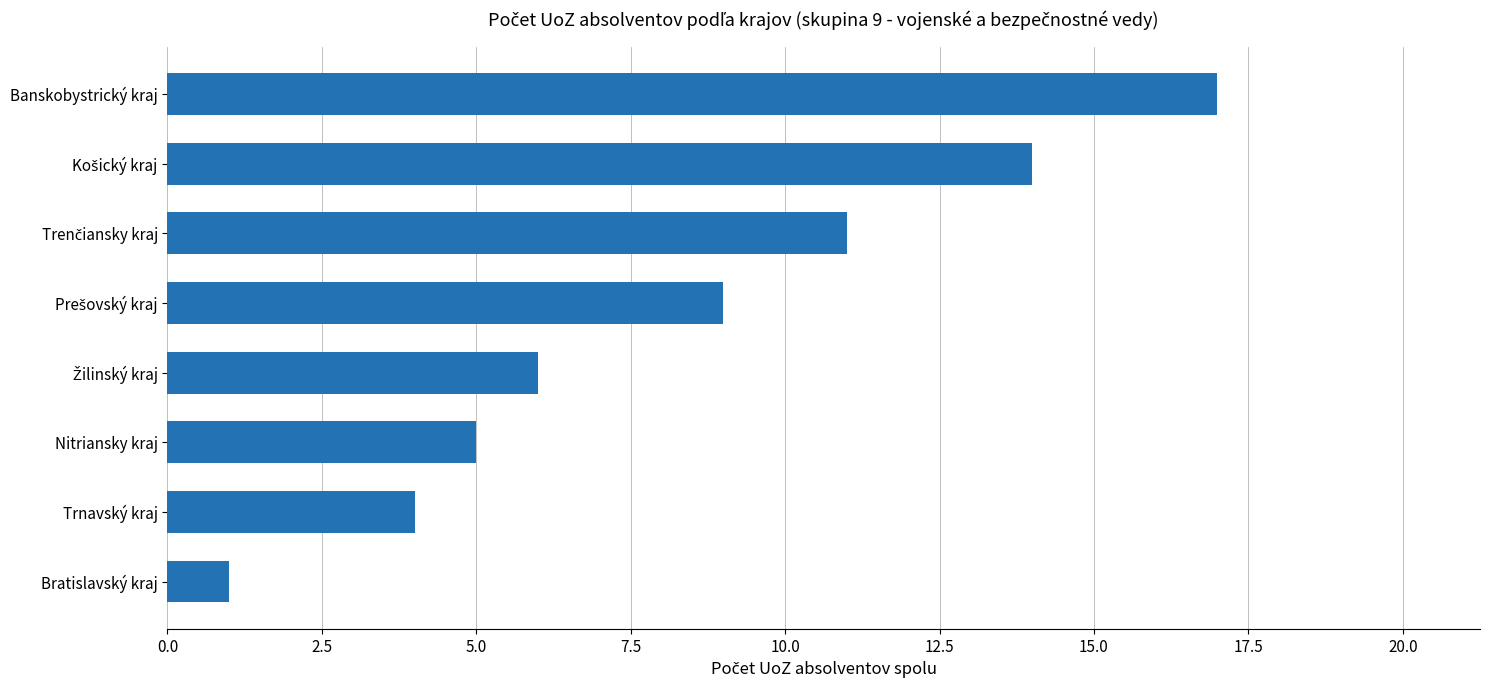

What is the difference between the second highest and second lowest values?

10